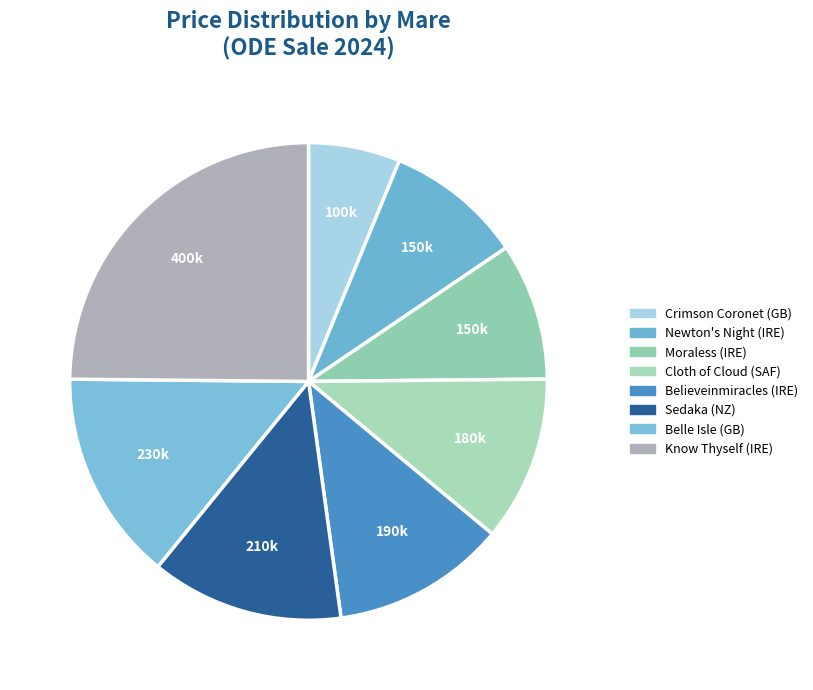

Approximately how many times larger is the value at Cloth of Cloud (SAF) compared to Sedaka (NZ)?

0.9